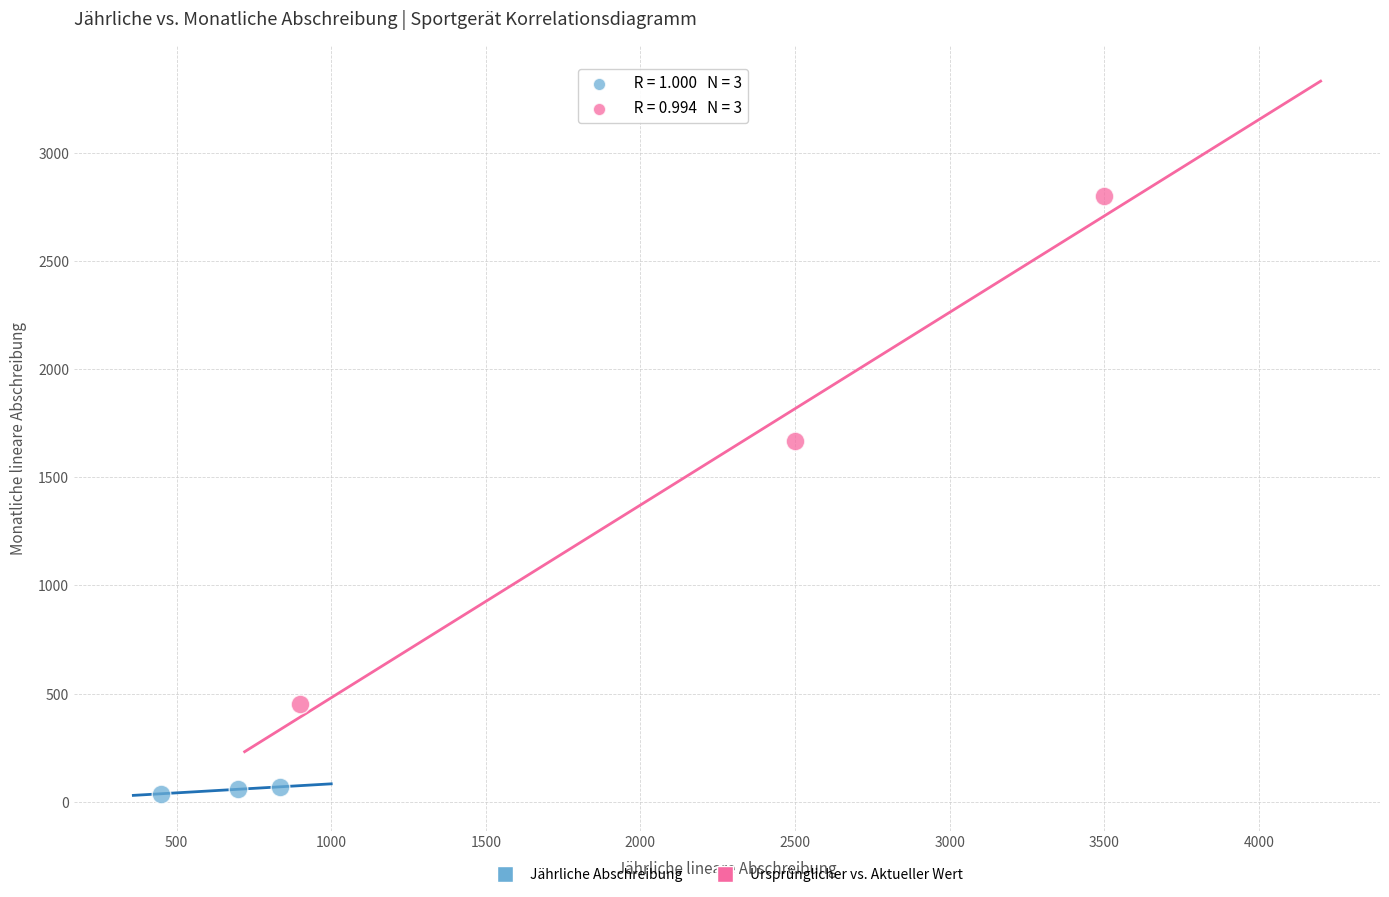

Which series contains the highest Y value?

Ursprünglicher vs. Aktueller Wert